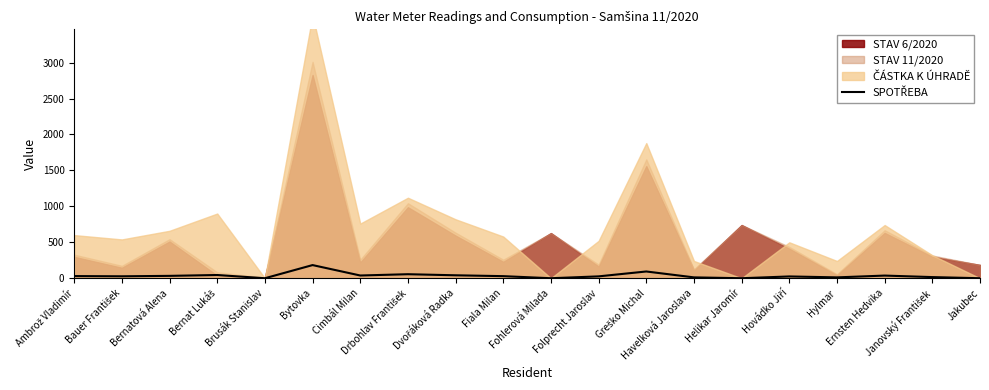

Rank the categories by value from lowest to highest.

Brusák Stanislav, Fohlerová Milada, Helikar Jaromír, Jakubec, Havelková Jaroslava, Hylmar, Janovský František, Hovádko Jiří, Folprecht Jaroslav, Bauer František, Fiala Milan, Ambrož Vladimír, Bernatová Alena, Ernsten Hedvika, Cimbál Milan, Dvořáková Radka, Bernat Lukáš, Drbohlav František, Greško Michal, Bytovka